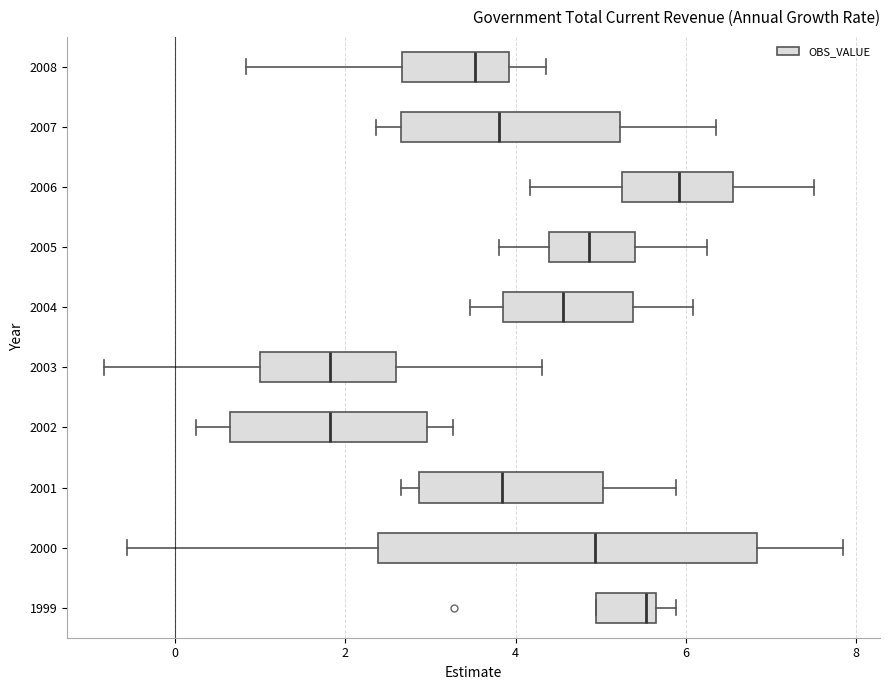

Reading bottom to top, read every box against the x-axis: the position of its median line, the range the box covers, and the ends of its whiskers. The values are not printed on the chart, so give them approximately, as read against the axis.

1999: median 5.6 (just left of the box's right edge), box 5.0 to 5.6, whiskers 5.0 to 5.8
2000: median 5.0, box 2.4 to 6.8, whiskers -0.6 to 7.8
2001: median 3.8, box 2.8 to 5.0, whiskers 2.6 to 5.8
2002: median 1.8, box 0.6 to 3.0, whiskers 0.2 to 3.2
2003: median 1.8, box 1.0 to 2.6, whiskers -0.8 to 4.4
2004: median 4.6, box 3.8 to 5.4, whiskers 3.4 to 6.0
2005: median 4.8, box 4.4 to 5.4, whiskers 3.8 to 6.2
2006: median 6.0, box 5.2 to 6.6, whiskers 4.2 to 7.6
2007: median 3.8, box 2.6 to 5.2, whiskers 2.4 to 6.4
2008: median 3.6, box 2.6 to 4.0, whiskers 0.8 to 4.4